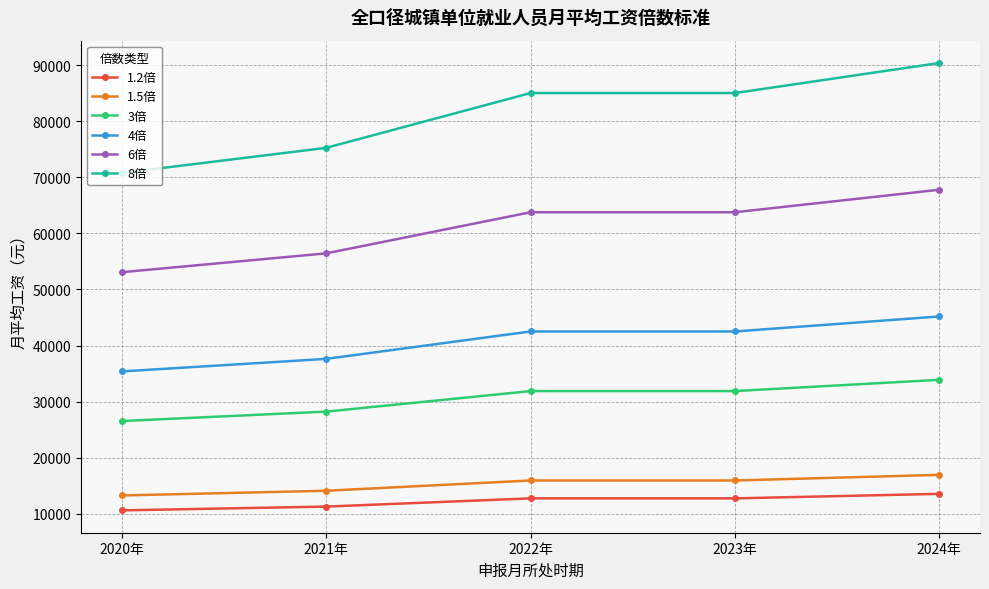

How many lines are shown in the chart?

6